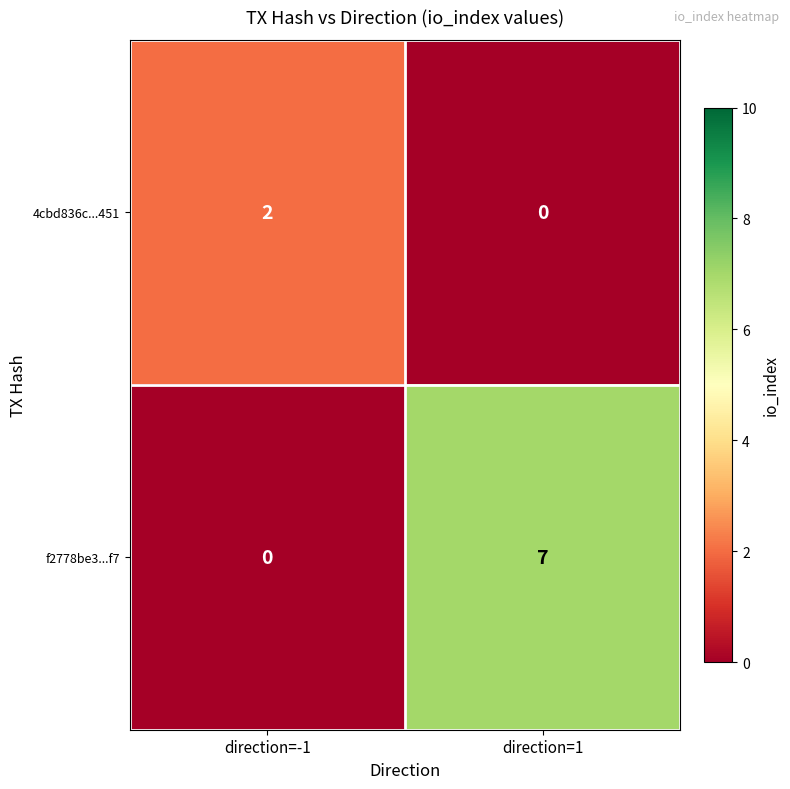

The value of f2778be3...f7 at direction=-1 is 3. True or false?

False